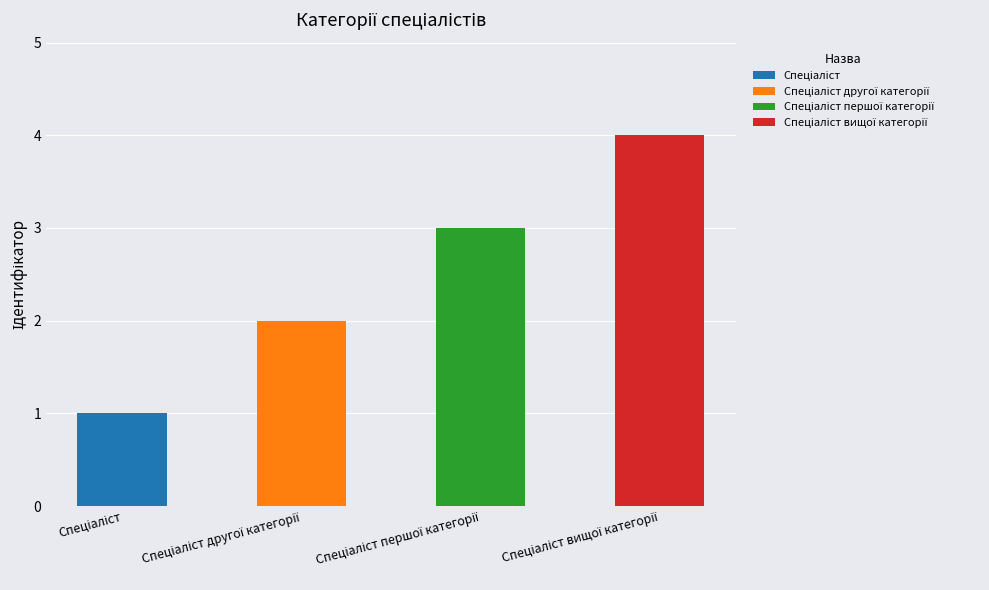

What is the change in value from Спеціаліст другої категорії to Спеціаліст першої категорії?

+1